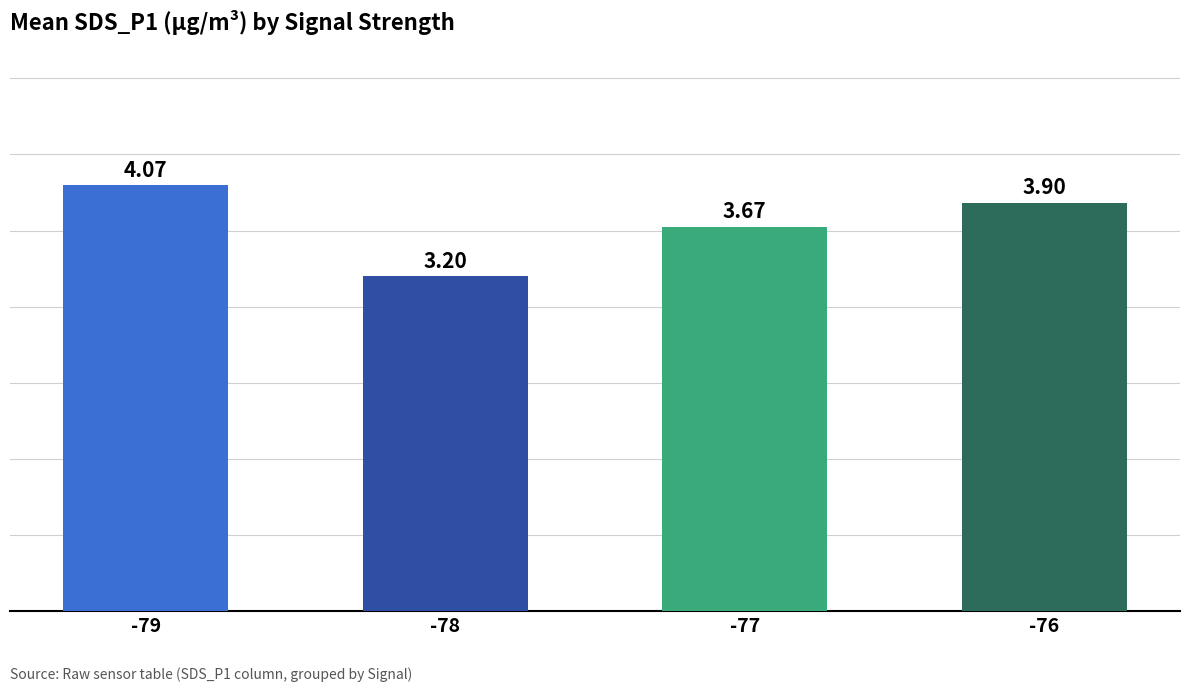

Does the chart contain any negative values?

No